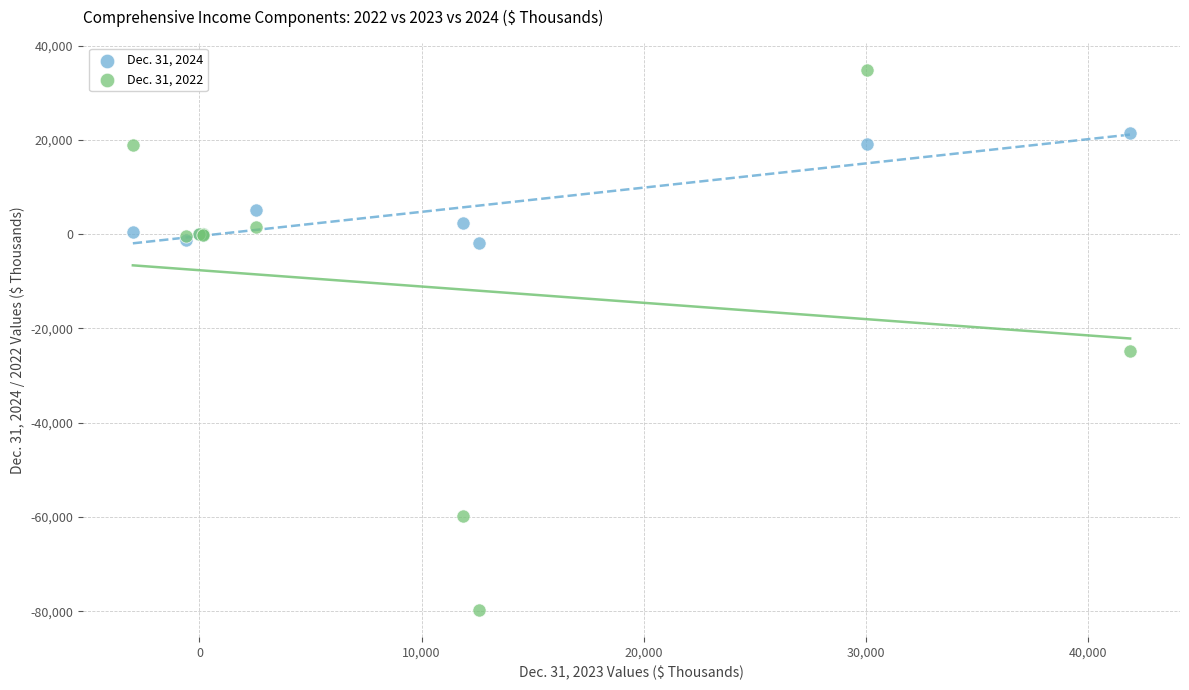

Across all series, what Y value is closest to -22421?

-24870